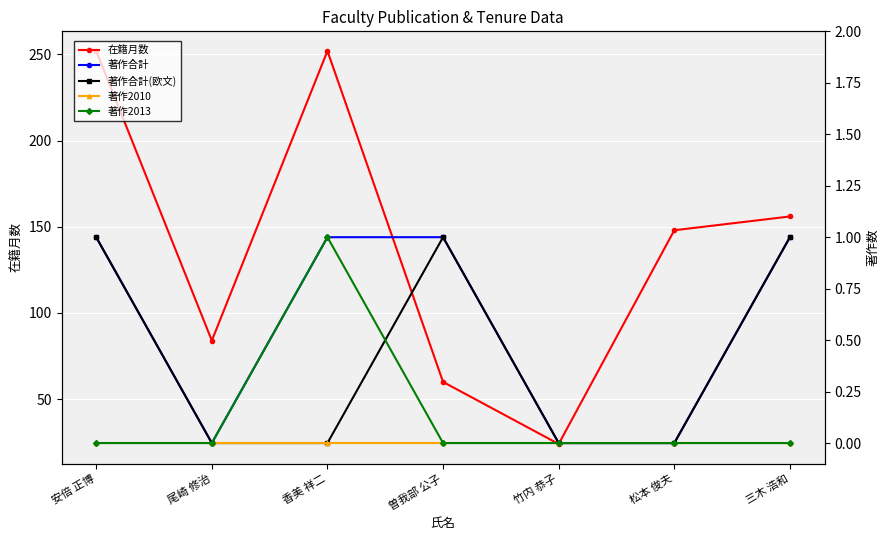

Which series changed the most between 竹内 恭子 and 松本 俊夫?

在籍月数